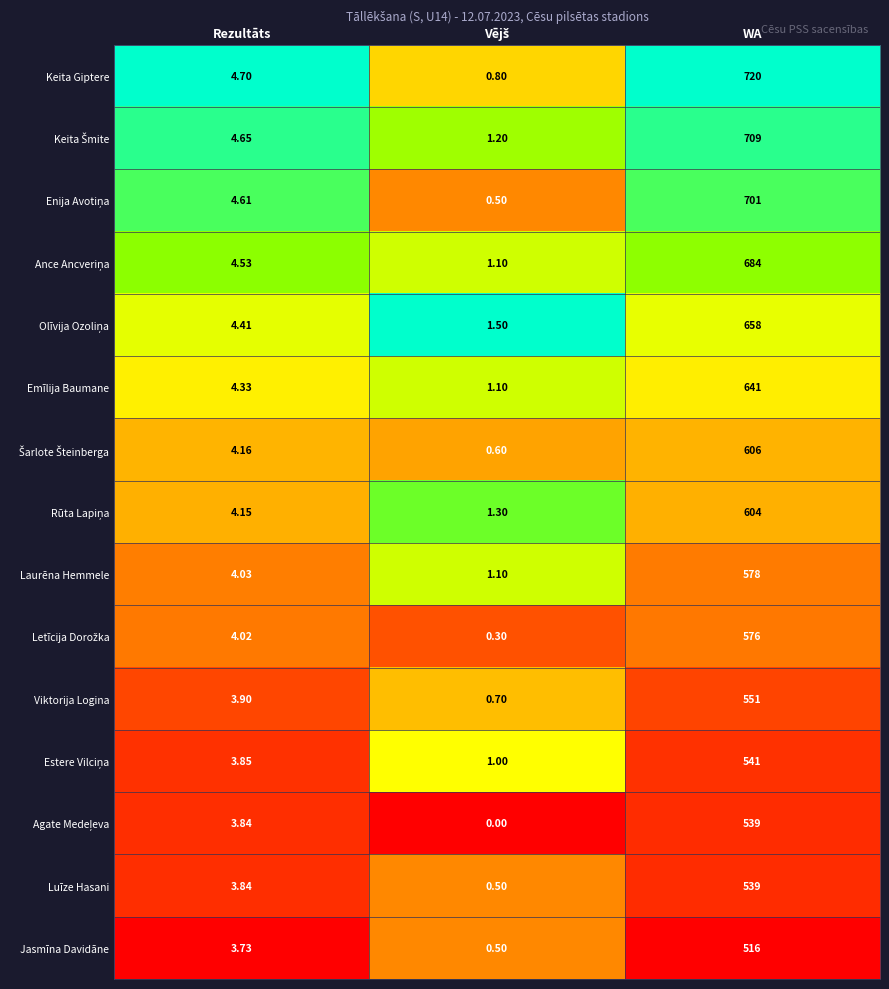

Where does the Laurēna Hemmele series first go above 4?

Rezultāts